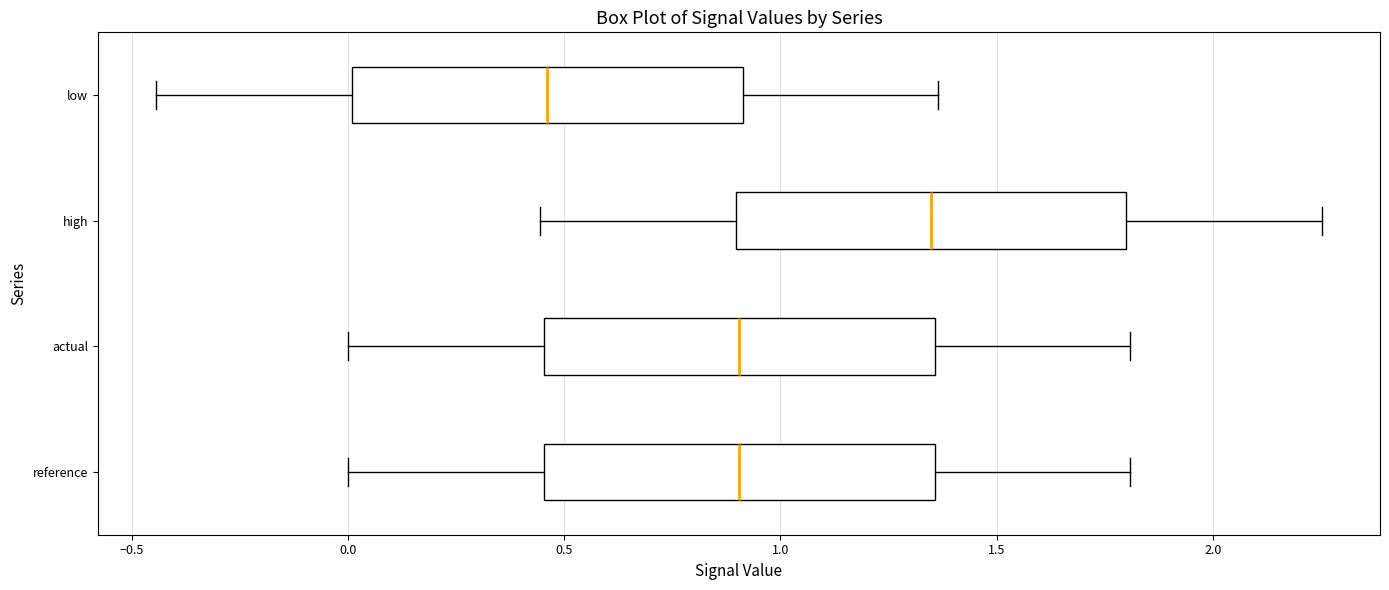

Where is the right edge of the box for low on the x-axis? The values are not printed on the chart, so give them approximately, as read against the axis.

0.90